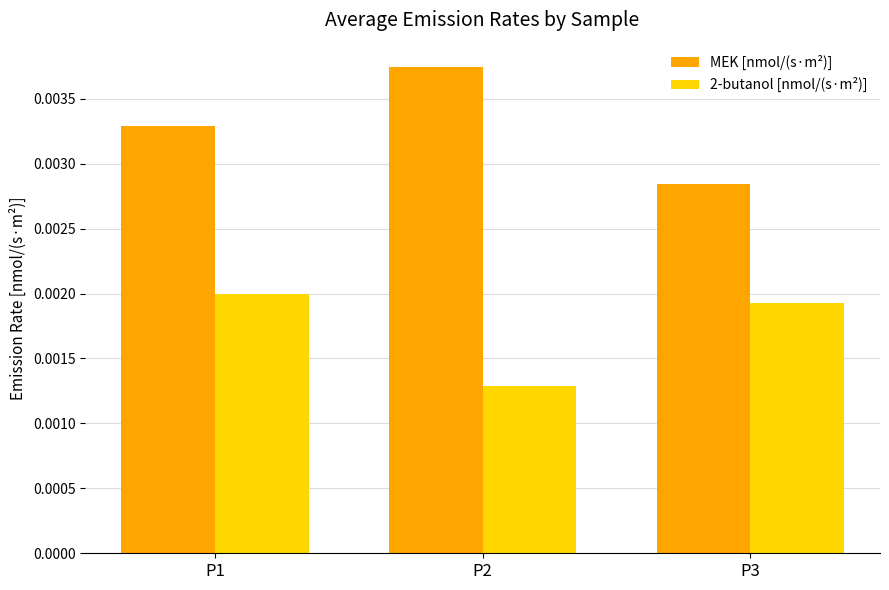

Which category has the lowest value across all series?

P2